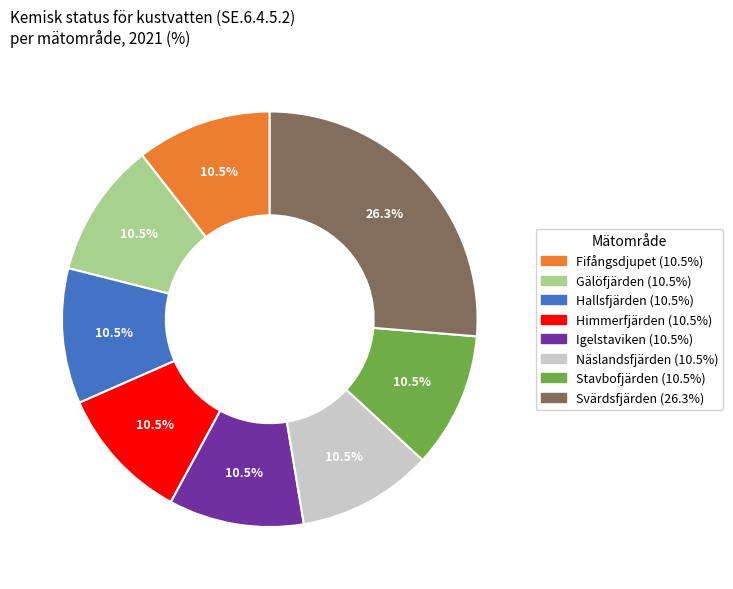

Does any single category account for the majority?

No